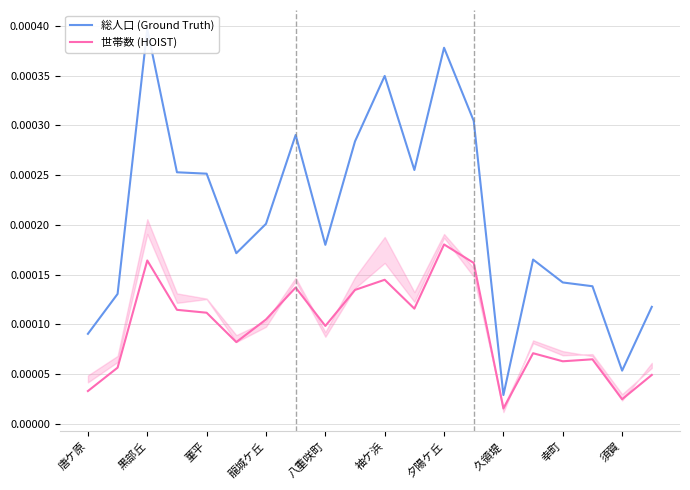

Where is 世帯数 (HOIST) nearest to the value 0?

久領堤